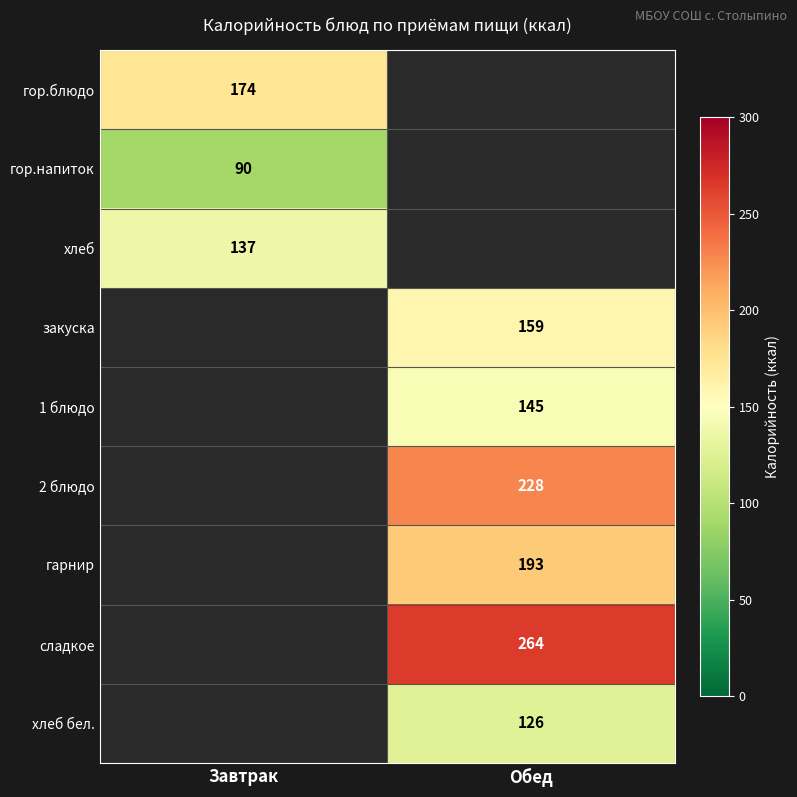

The гарнир series shows 193 at Обед. True or false?

True